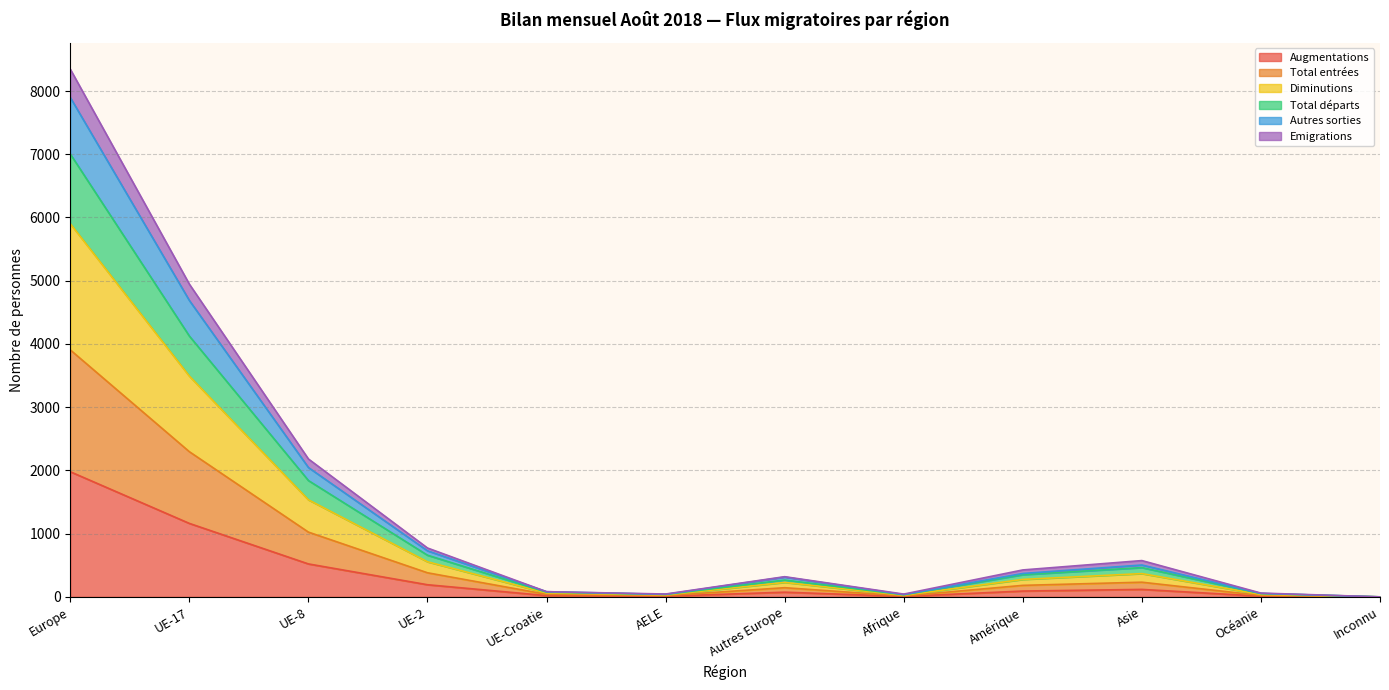

Between UE-Croatie and Inconnu, which series saw the biggest shift?

Diminutions